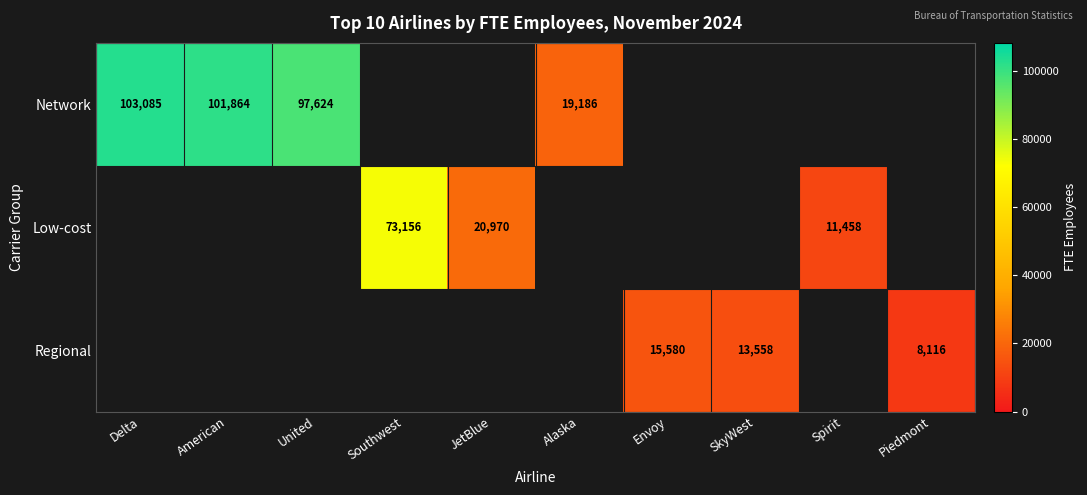

The value of Network at Delta is 103085. True or false?

True